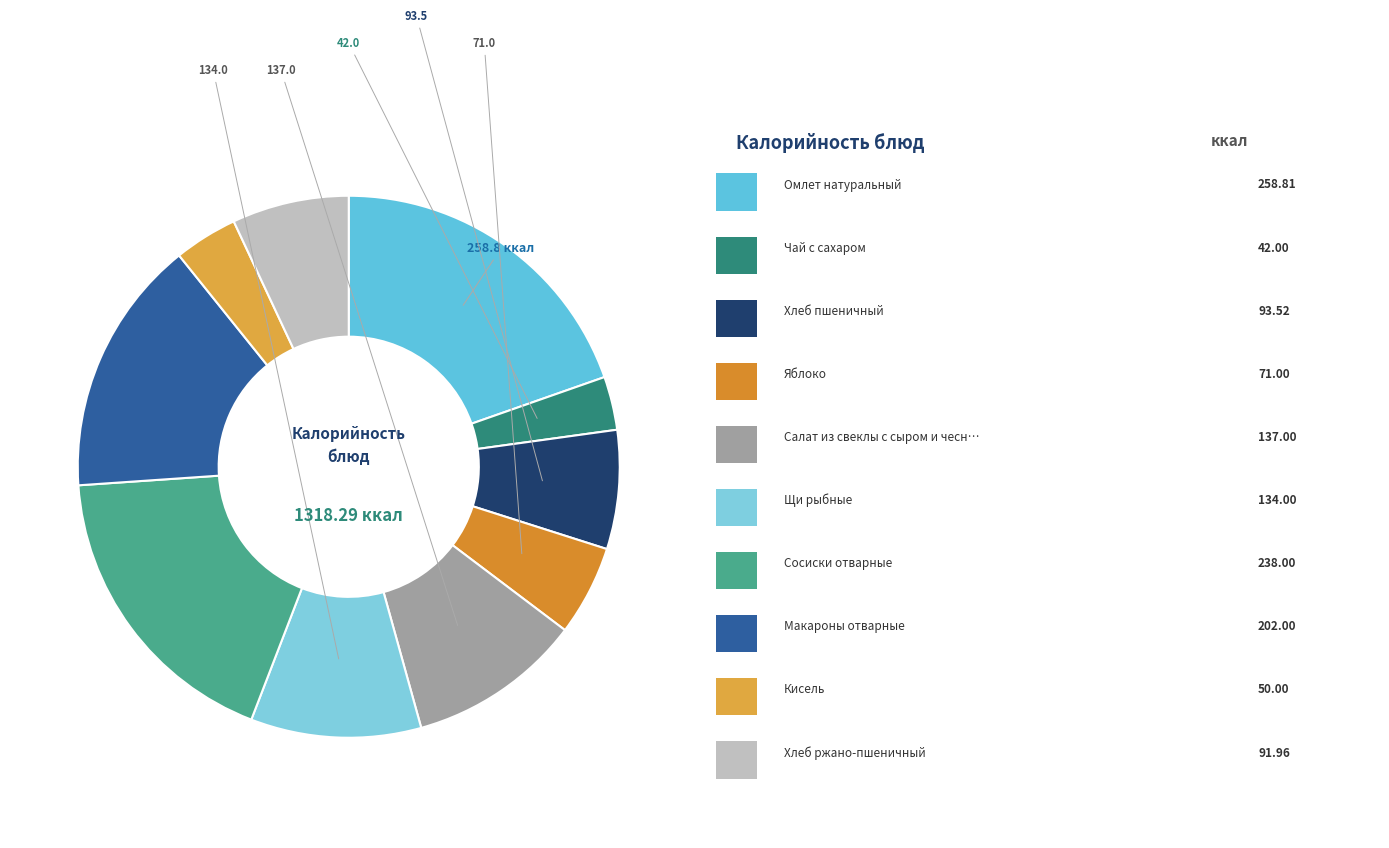

How many segments does this pie chart have?

10